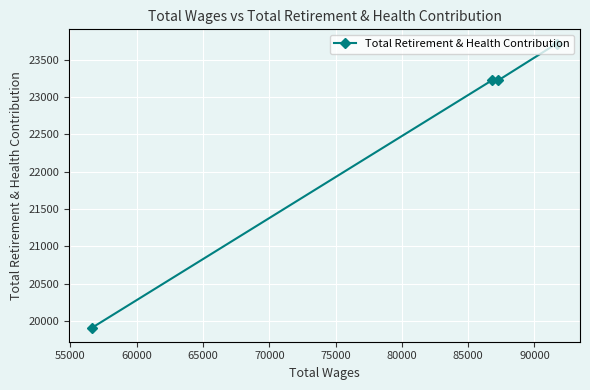

Count the number of values greater than 23222.

1